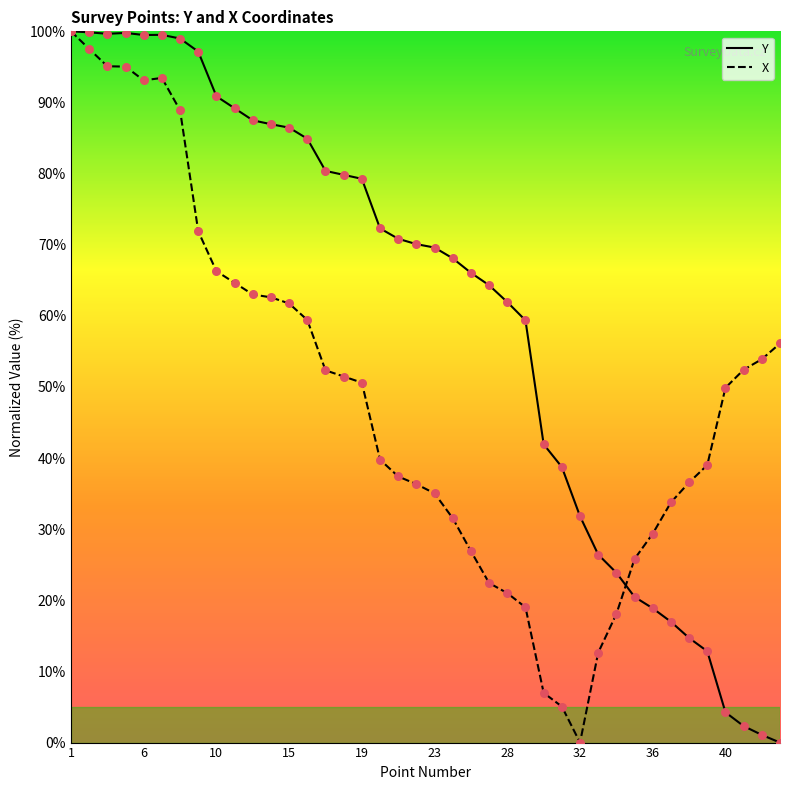

What is the maximum value for Y?

100.0